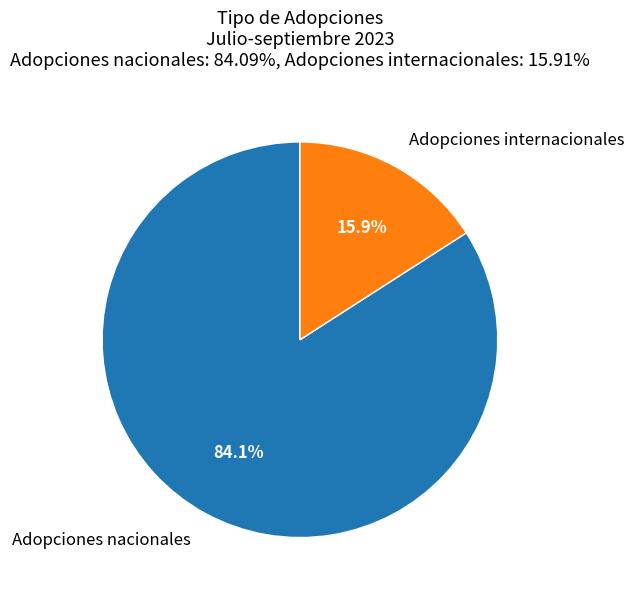

What is the largest slice in the pie chart?

Adopciones nacionales